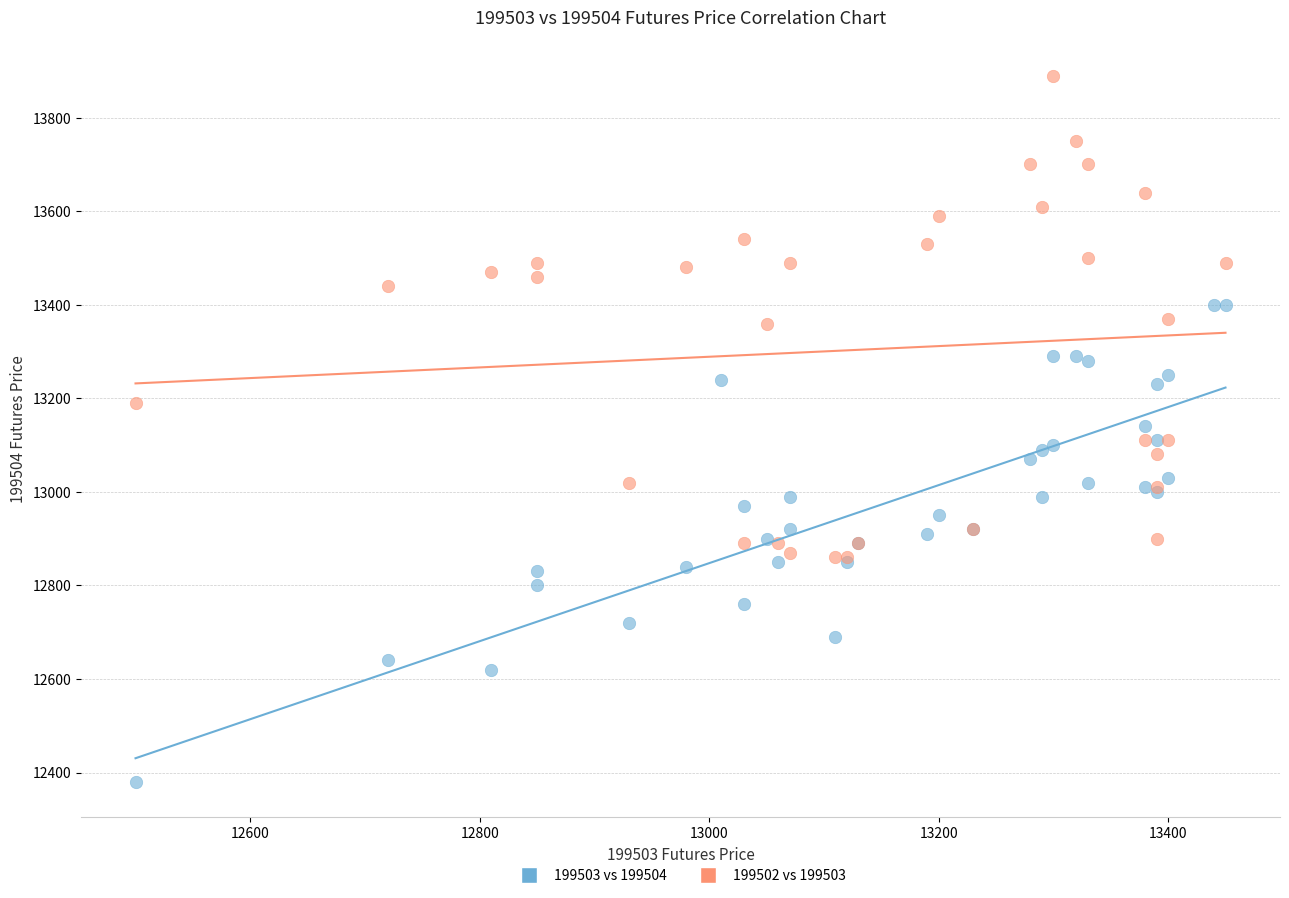

Which series reaches the maximum Y coordinate?

199502 vs 199503